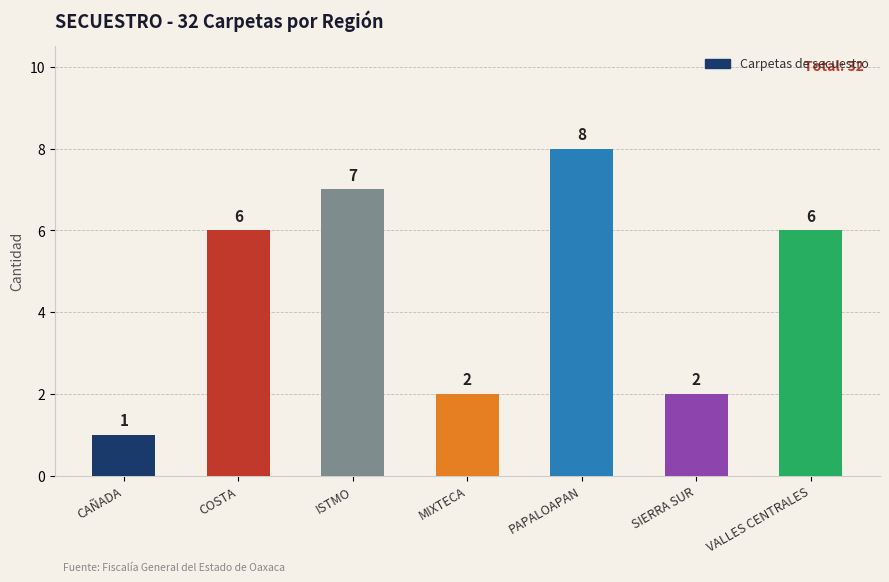

What is the sum of the values at SIERRA SUR and COSTA?

8